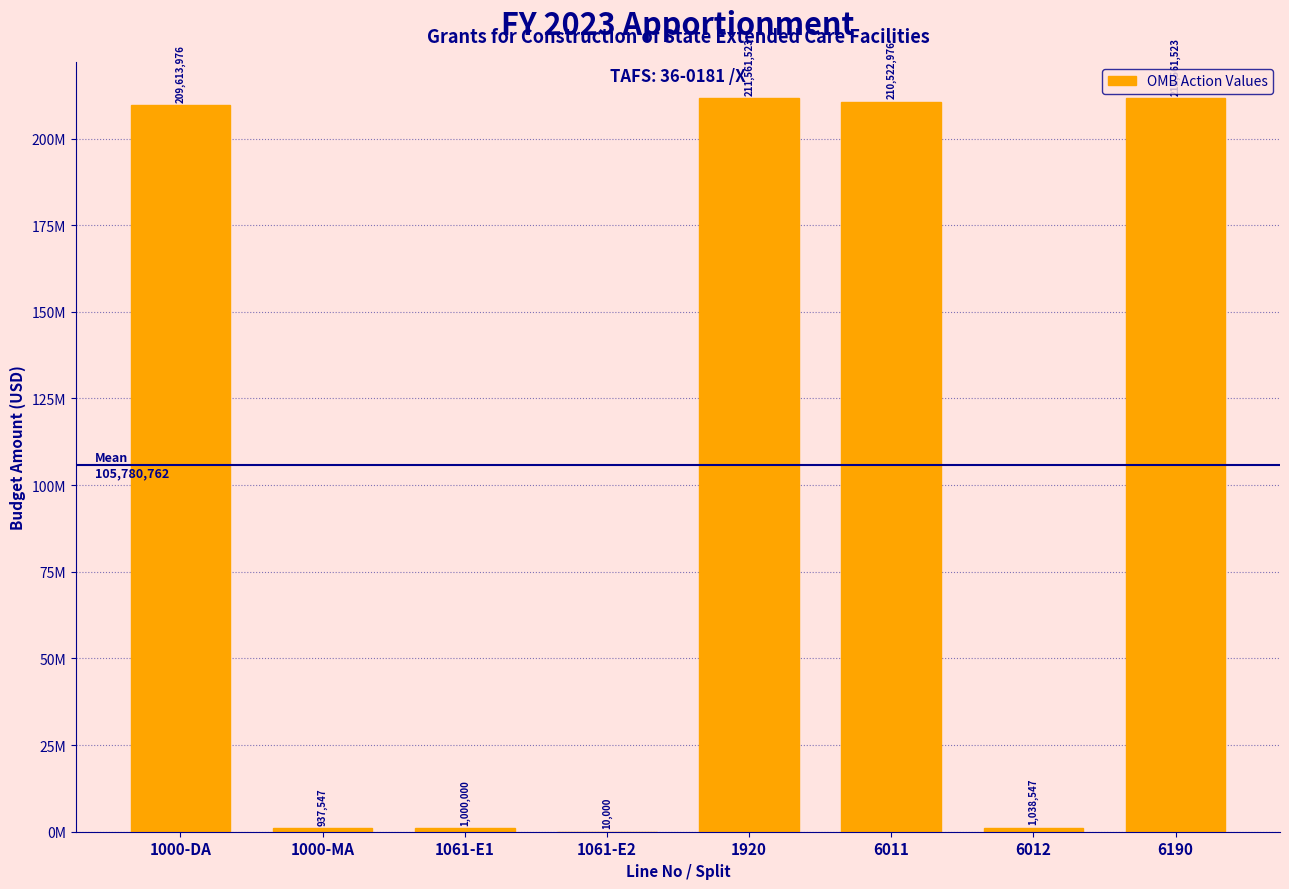

Are the bars horizontal?

No